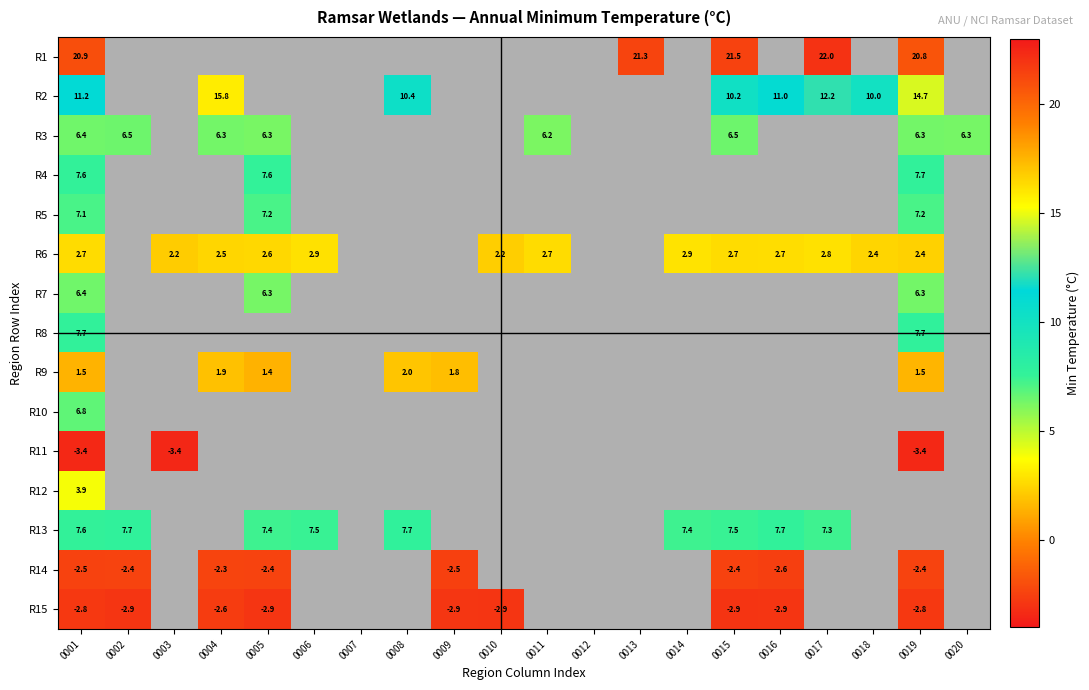

Is it true that R6 equals 4.1 at 0004?

False